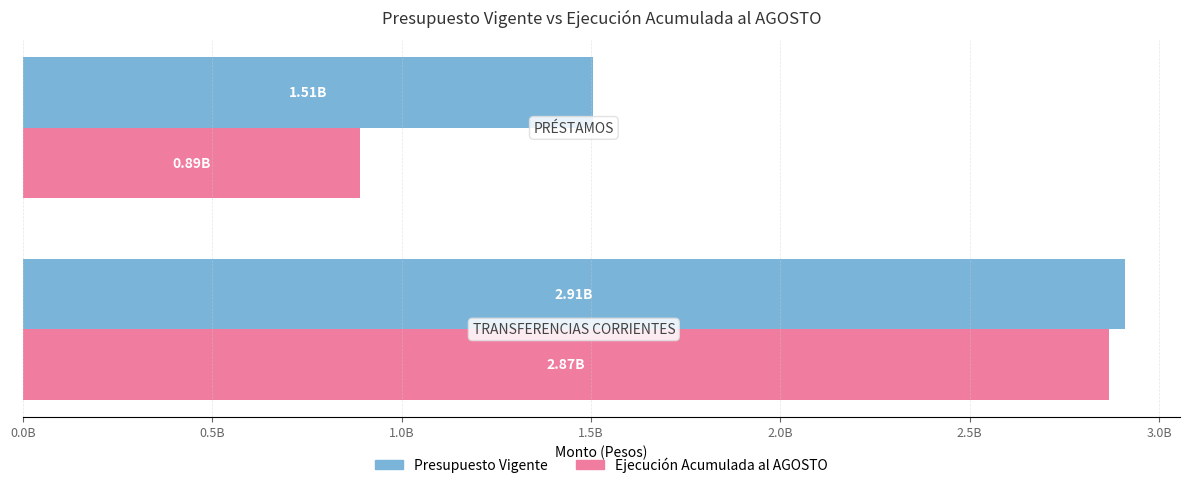

What is the highest value of the Presupuesto Vigente series?

2909581000